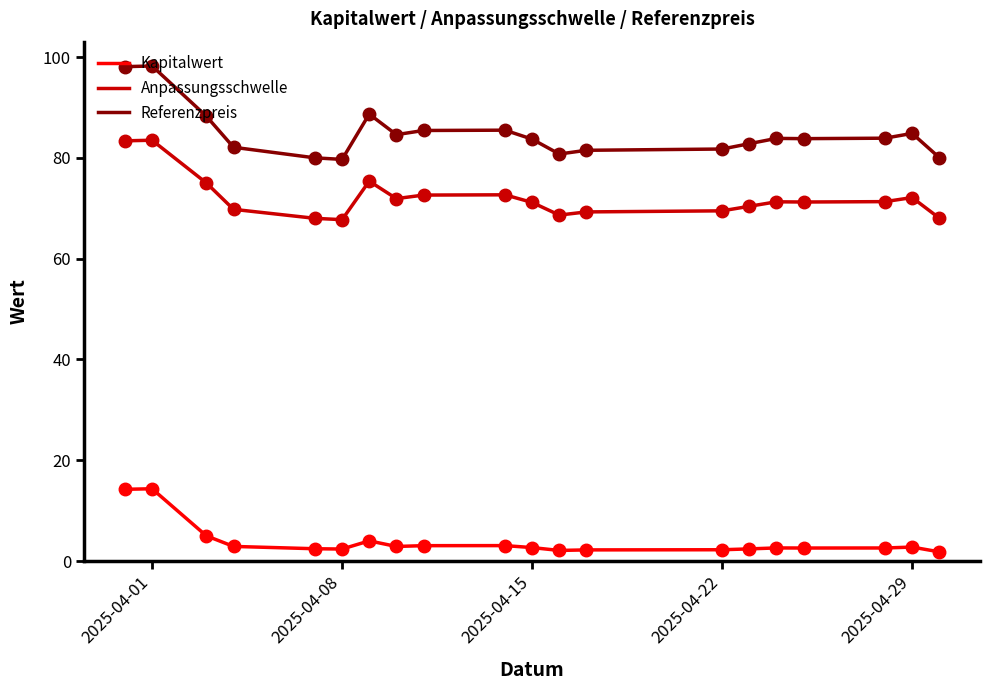

Which series has the largest total across all categories?

Referenzpreis